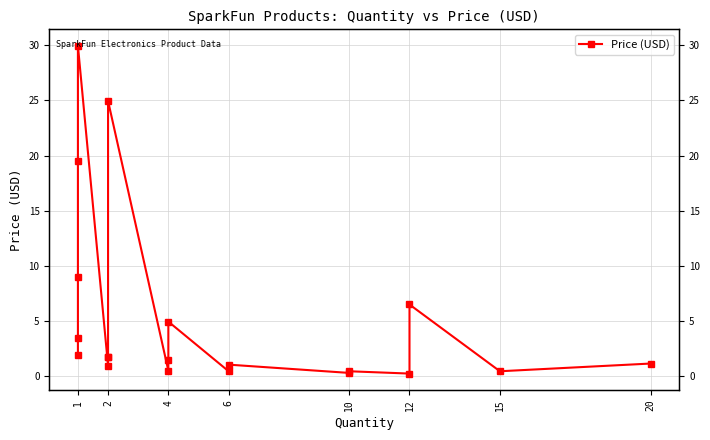

Where does the data first go above 1?

1